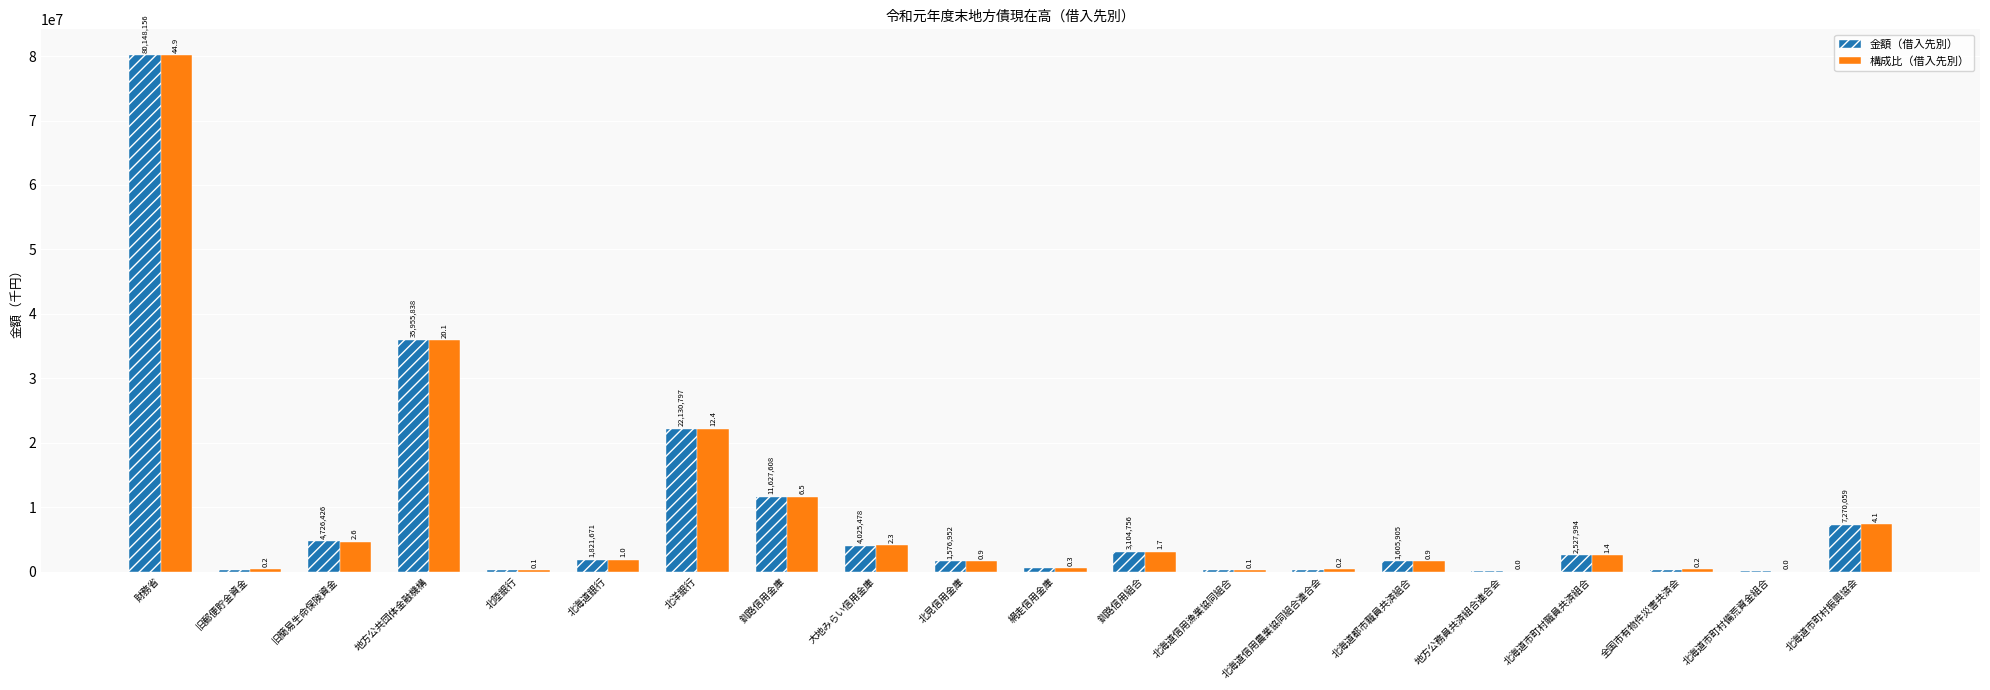

Are the bars horizontal?

No